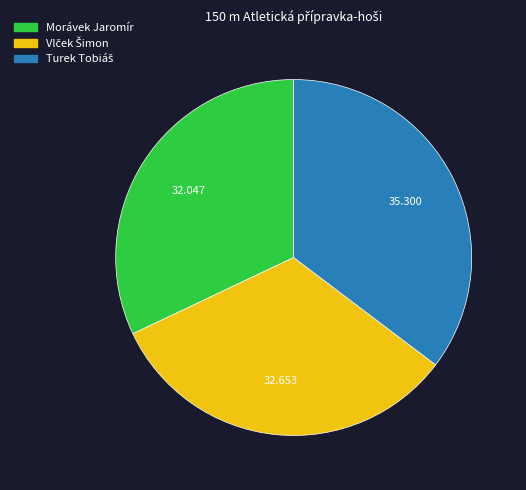

Count the number of slices in the pie.

3